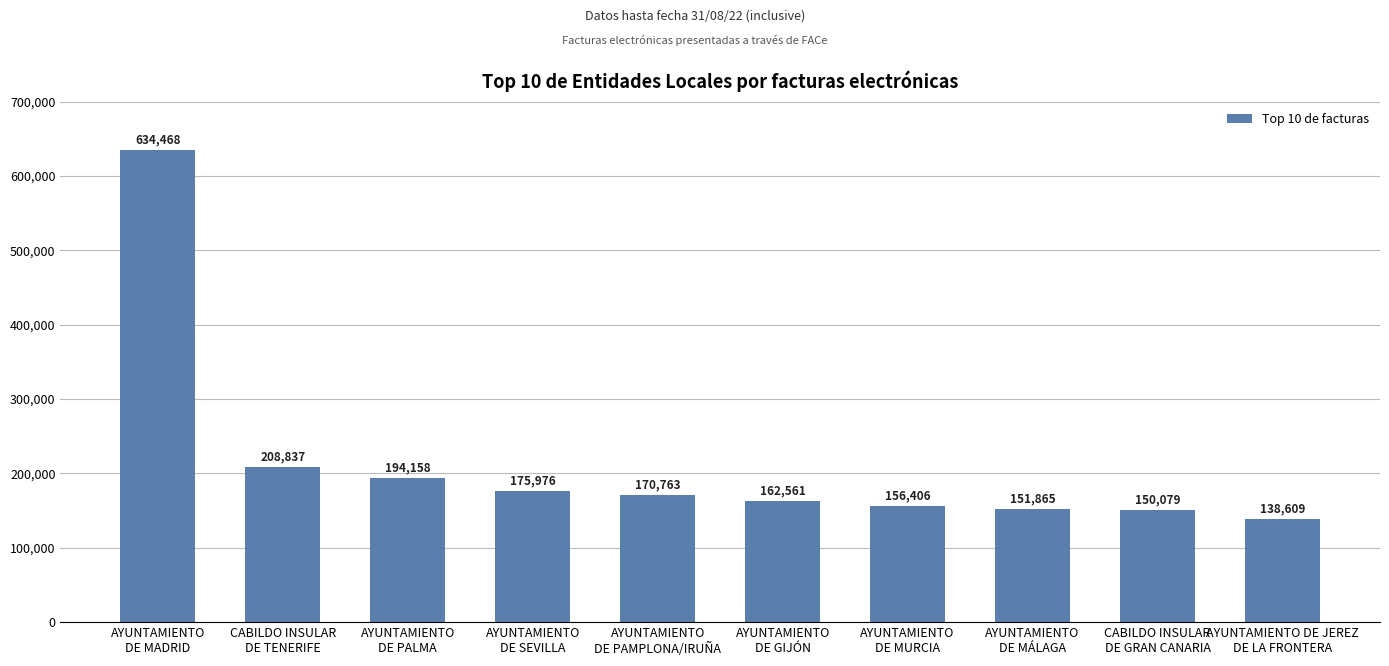

Reading left to right, transcribe all the data shown in this chart.

AYUNTAMIENTO
DE MADRID=634468	CABILDO INSULAR
DE TENERIFE=208837	AYUNTAMIENTO
DE PALMA=194158	AYUNTAMIENTO
DE SEVILLA=175976	AYUNTAMIENTO
DE PAMPLONA/IRUÑA=170763	AYUNTAMIENTO
DE GIJÓN=162561	AYUNTAMIENTO
DE MURCIA=156406	AYUNTAMIENTO
DE MÁLAGA=151865	CABILDO INSULAR
DE GRAN CANARIA=150079	AYUNTAMIENTO DE JEREZ
DE LA FRONTERA=138609